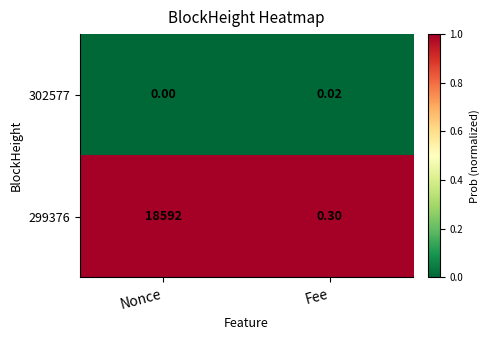

Which category has the highest value across all series?

Nonce